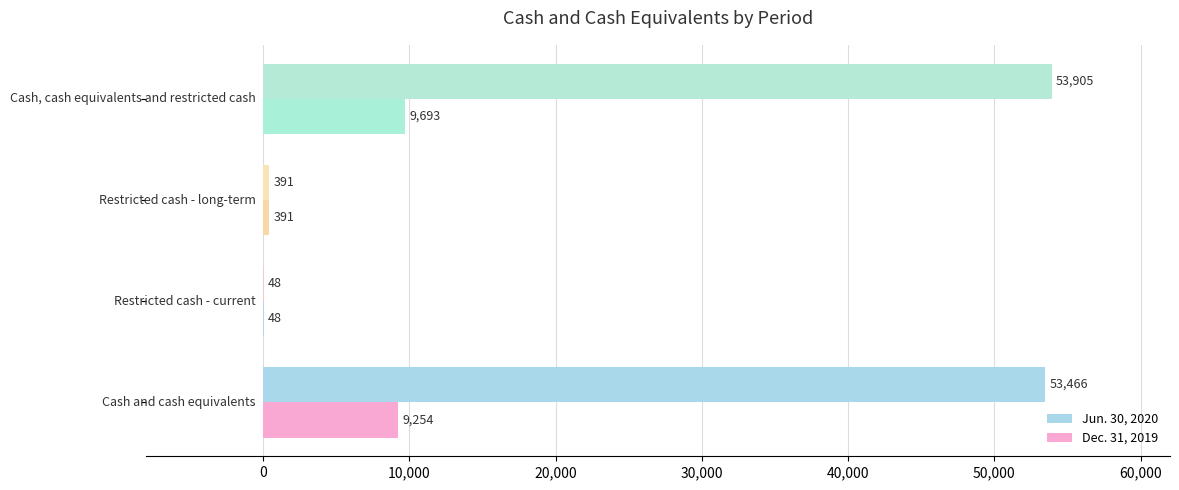

Which series has the largest total across all categories?

Jun. 30, 2020